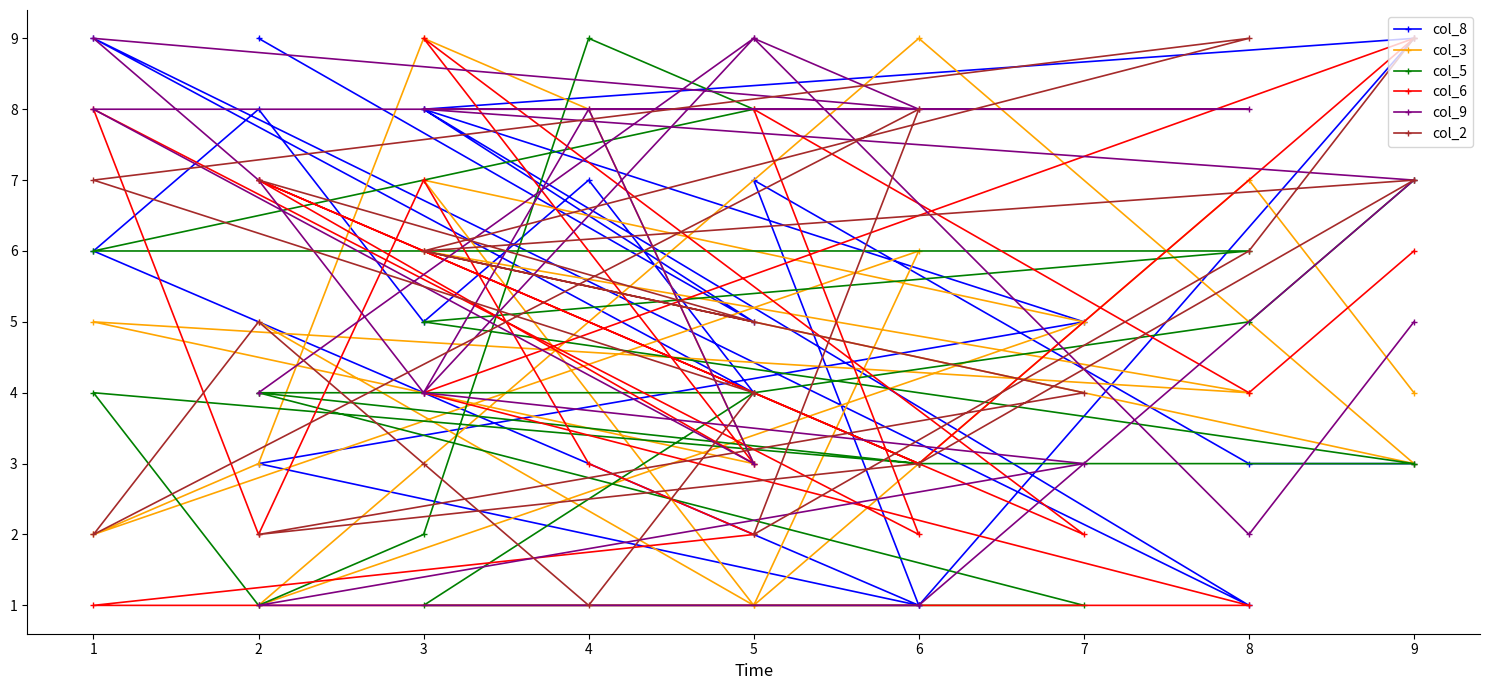

Where do col_9 and col_6 first cross each other?

2 and 5